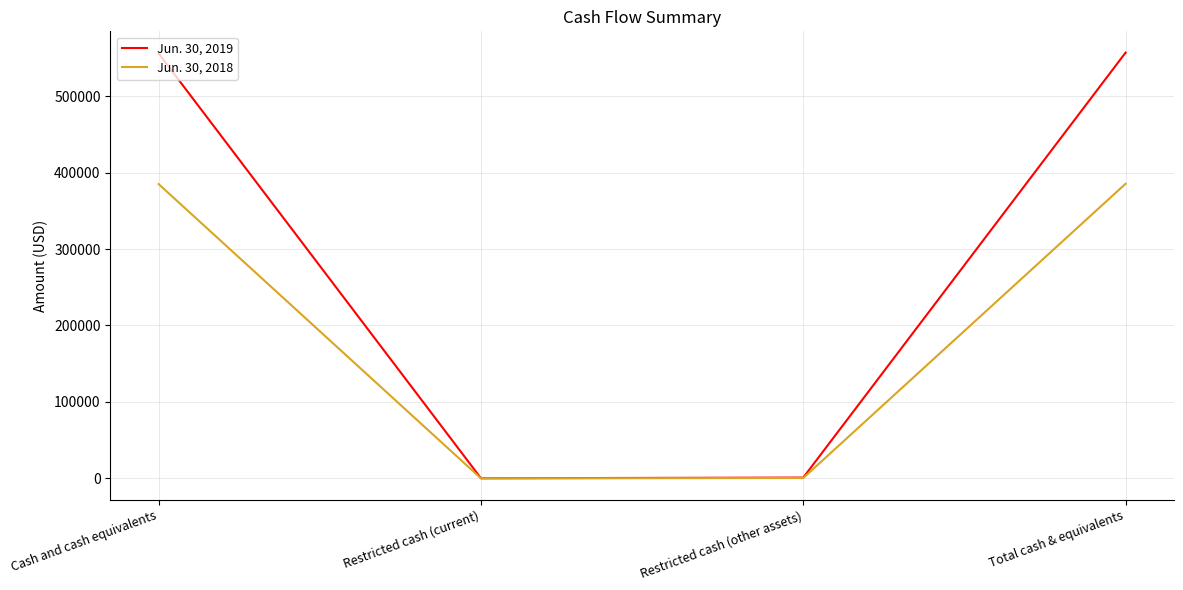

What is the approximate value of Jun. 30, 2019 at Restricted cash (other assets), to the nearest 100?

1100